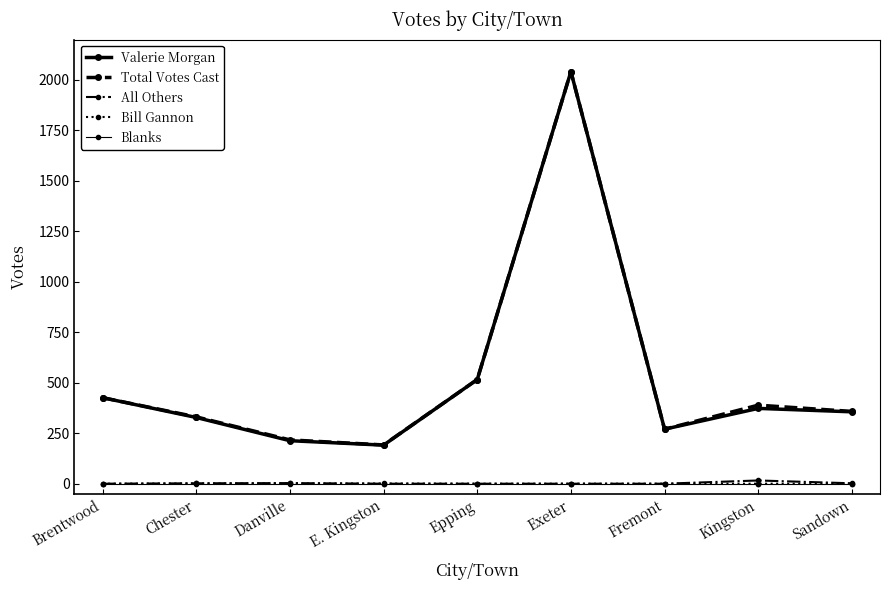

Reading left to right, what are all the values shown in this chart?

Valerie Morgan: Brentwood=426	Chester=328	Danville=213	E. Kingston=191	Epping=516	Exeter=2041	Fremont=270	Kingston=373	Sandown=356
Total Votes Cast: Brentwood=426	Chester=331	Danville=217	E. Kingston=192	Epping=516	Exeter=2041	Fremont=270	Kingston=389	Sandown=358
All Others: Brentwood=0	Chester=2	Danville=3	E. Kingston=0	Epping=0	Exeter=0	Fremont=0	Kingston=16	Sandown=2
Bill Gannon: Brentwood=0	Chester=1	Danville=1	E. Kingston=1	Epping=0	Exeter=0	Fremont=0	Kingston=0	Sandown=0
Blanks: Brentwood=0	Chester=0	Danville=0	E. Kingston=0	Epping=0	Exeter=0	Fremont=0	Kingston=0	Sandown=0